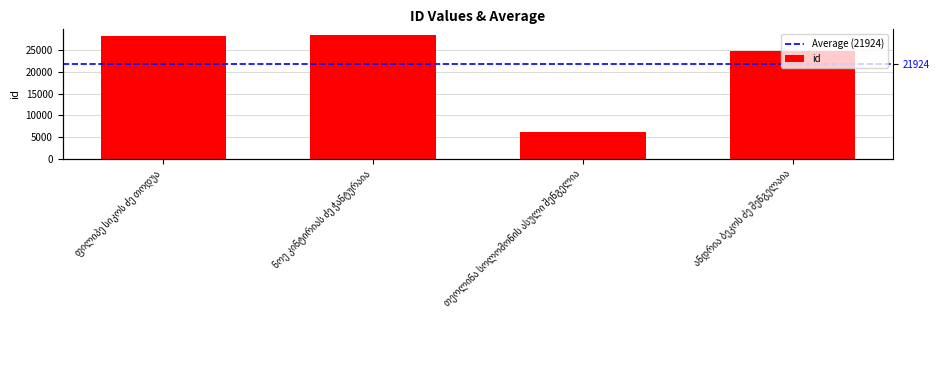

What is the change in value from ნოე კინტირიას ძე ჭანტურაია to ანდრია ბეკოს ძე შენგელაია?

-3647